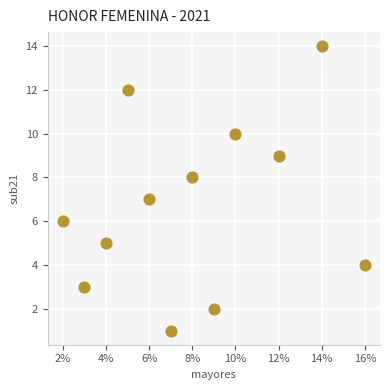

What is the range of Y values (max minus min)?

13